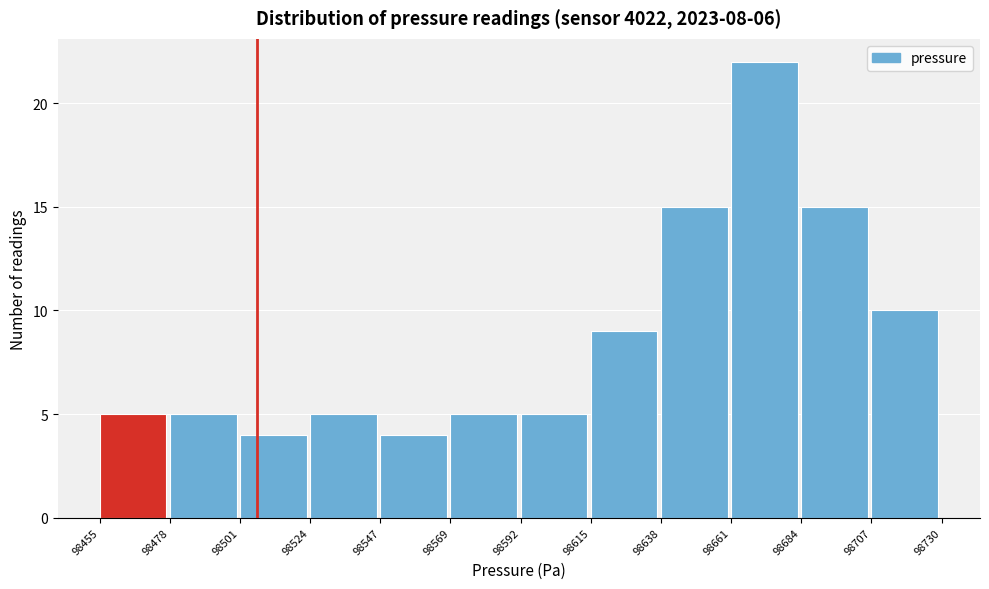

Reading left to right, list every bar in this chart as the range it spans on the x-axis followed by its height. The values are not printed on the chart, so give them approximately, as read against the axis.

98455 to 98478: 5
98478 to 98501: 5
98501 to 98524: 4
98524 to 98547: 5
98547 to 98569: 4
98569 to 98592: 5
98592 to 98615: 5
98615 to 98638: 9
98638 to 98661: 15
98661 to 98684: 22
98684 to 98707: 15
98707 to 98730: 10